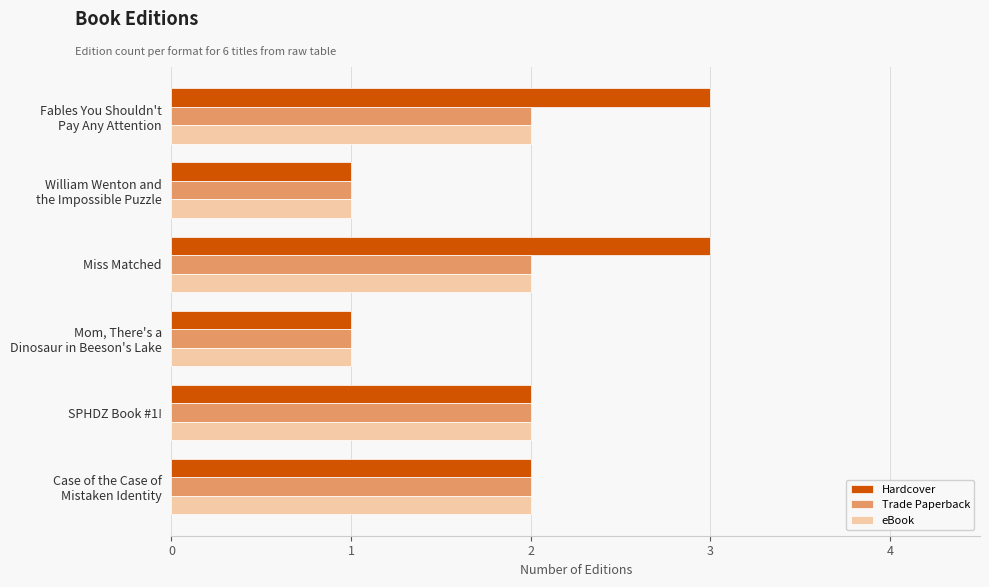

What is the highest value of the Hardcover series?

3